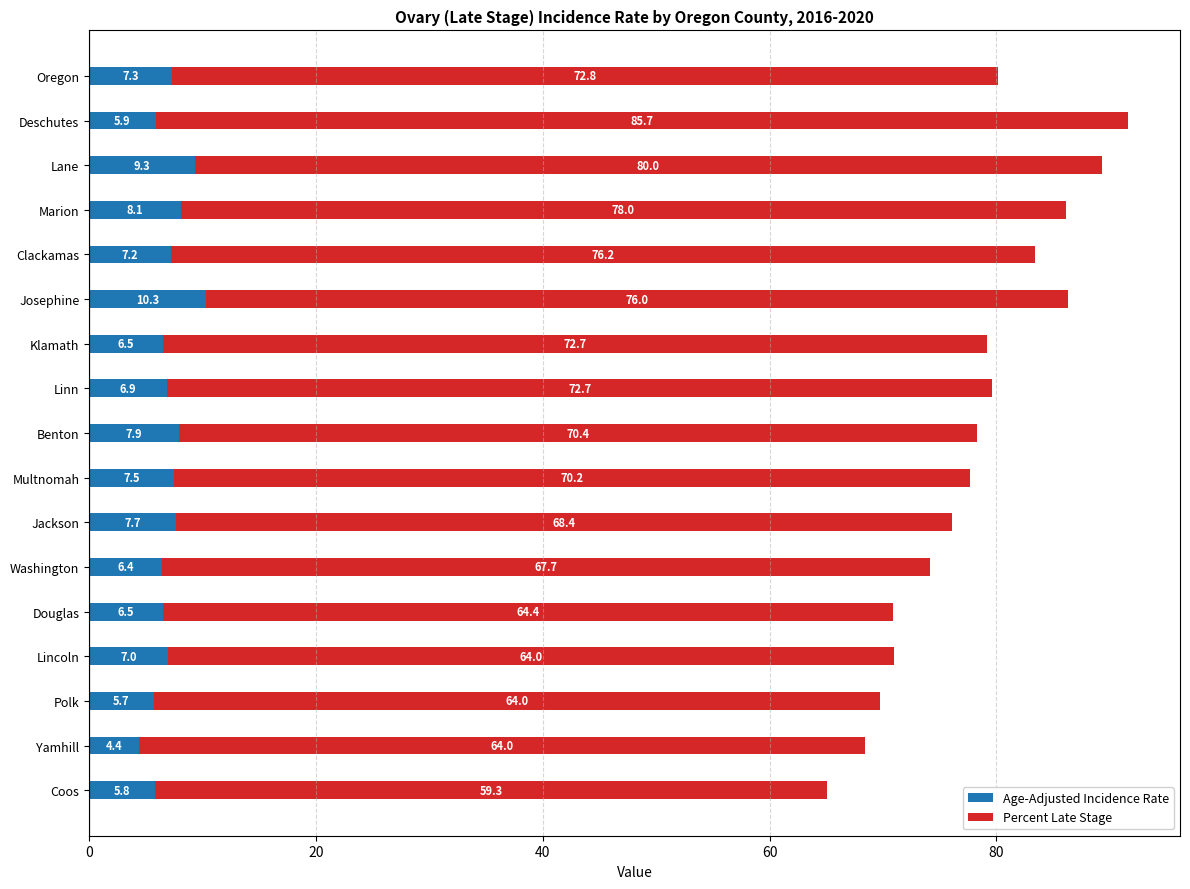

At which label is Age-Adjusted Incidence Rate closest to 7?

Lincoln